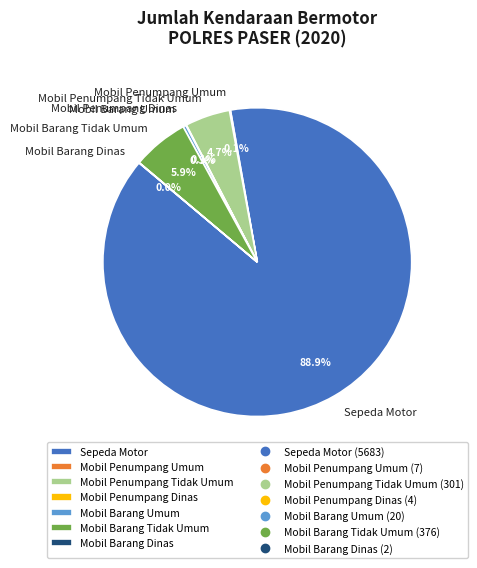

Which slice represents more than half of the pie?

Sepeda Motor